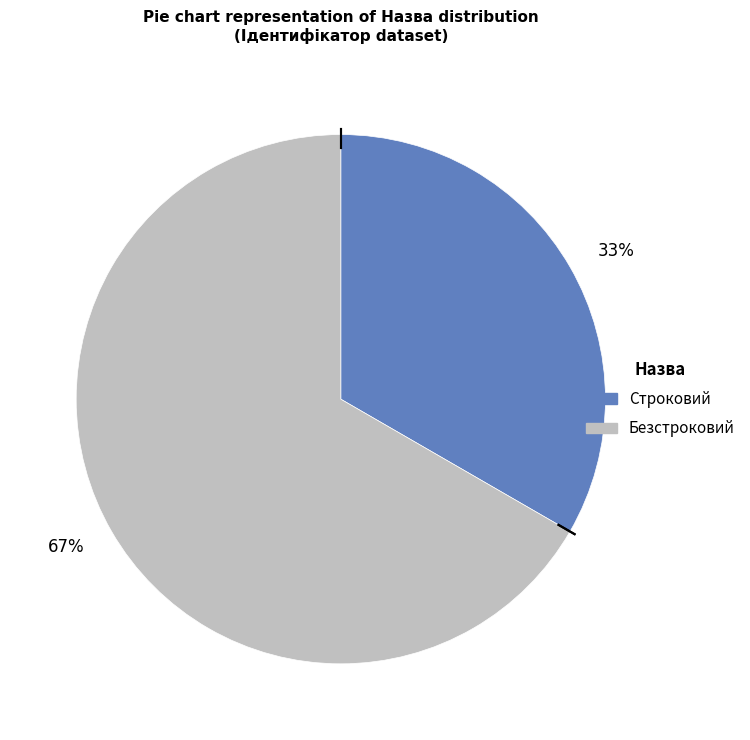

Which slice is the smallest?

33%